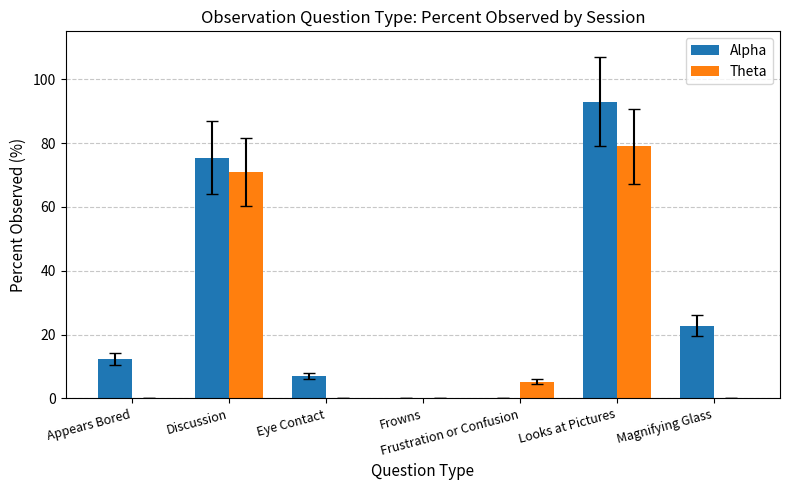

What is the sum of the Alpha values at Eye Contact and Appears Bored?

19.3